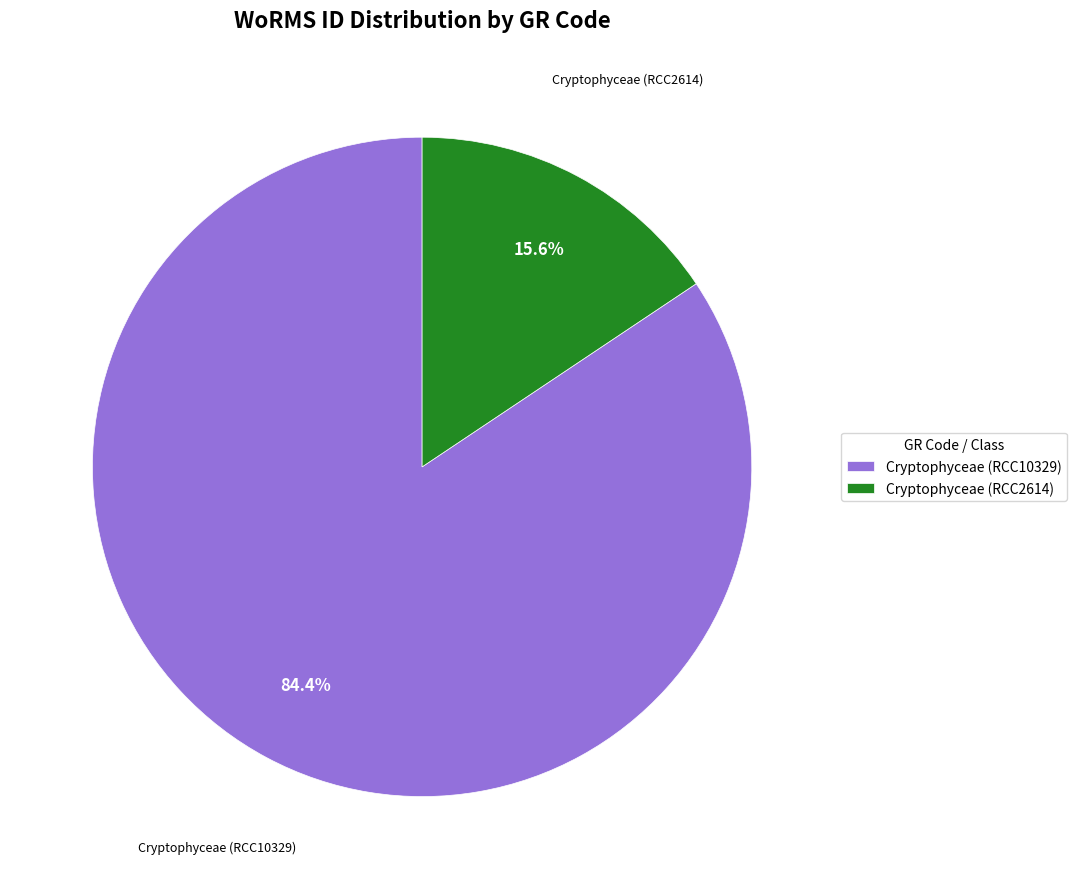

What is the ratio of the value at Cryptophyceae (RCC10329) to the value at Cryptophyceae (RCC2614)?

5.4